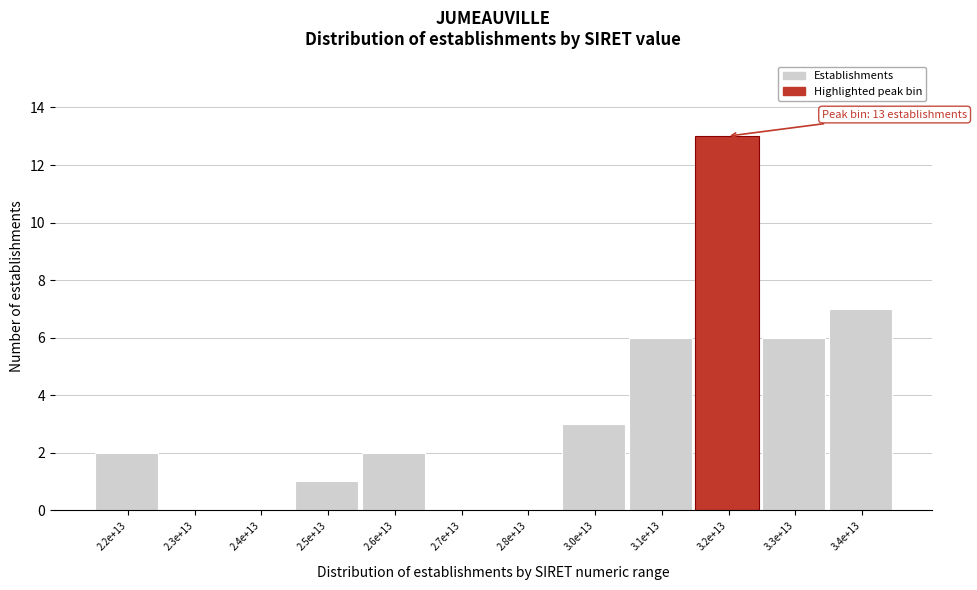

Reading left to right, transcribe all the data shown in this chart.

2.2e+13=2	2.3e+13=0	2.4e+13=0	2.5e+13=1	2.6e+13=2	2.7e+13=0	2.8e+13=0	3.0e+13=3	3.1e+13=6	3.2e+13=13	3.3e+13=6	3.4e+13=7